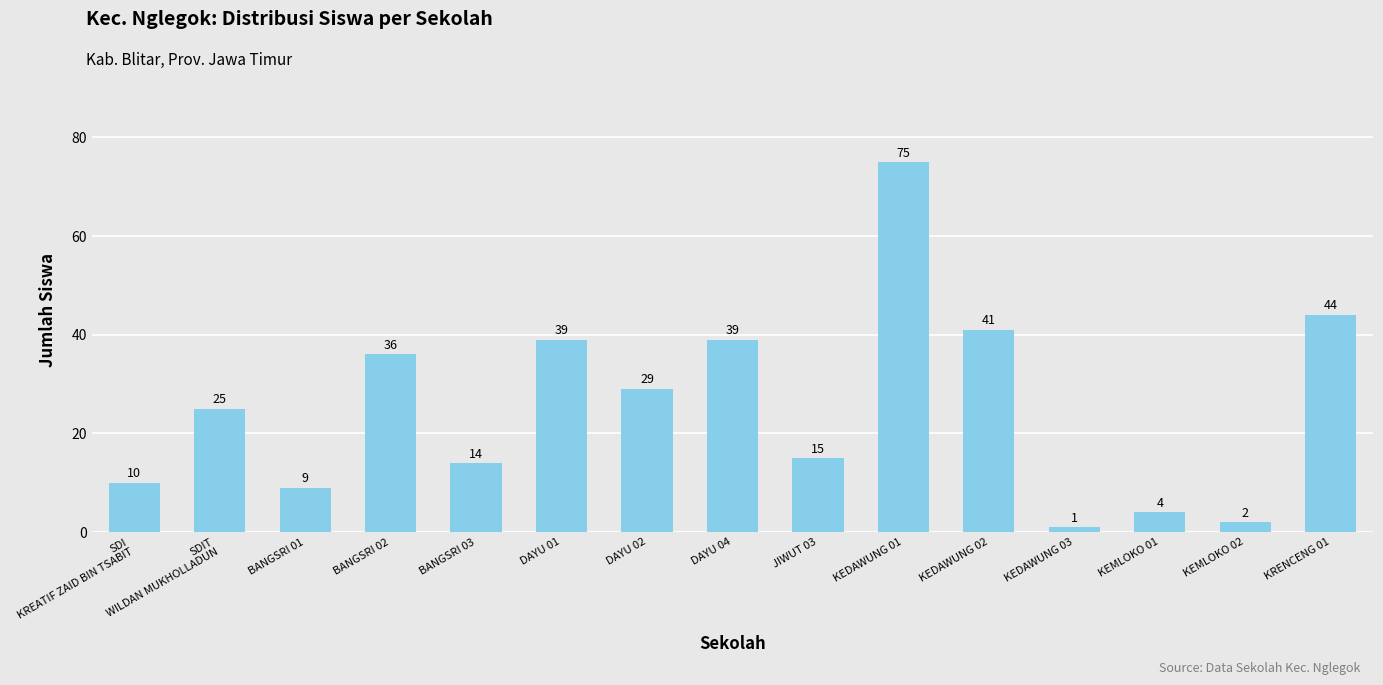

What is the value of the 8th bar from the left?

39